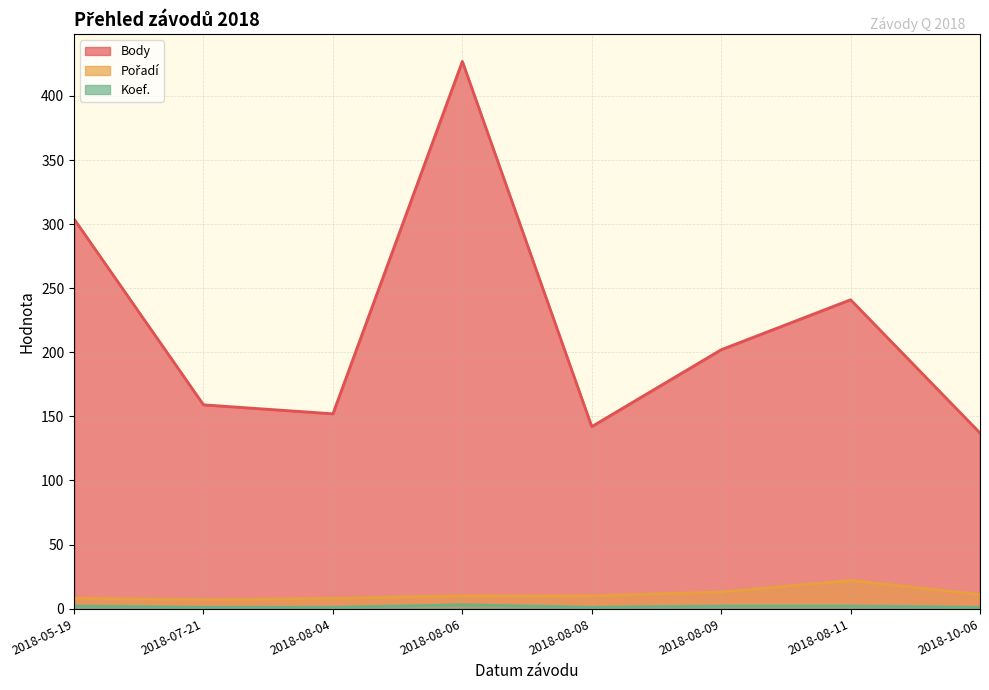

Is it true that Koef. equals 2 at 2018-05-19?

True